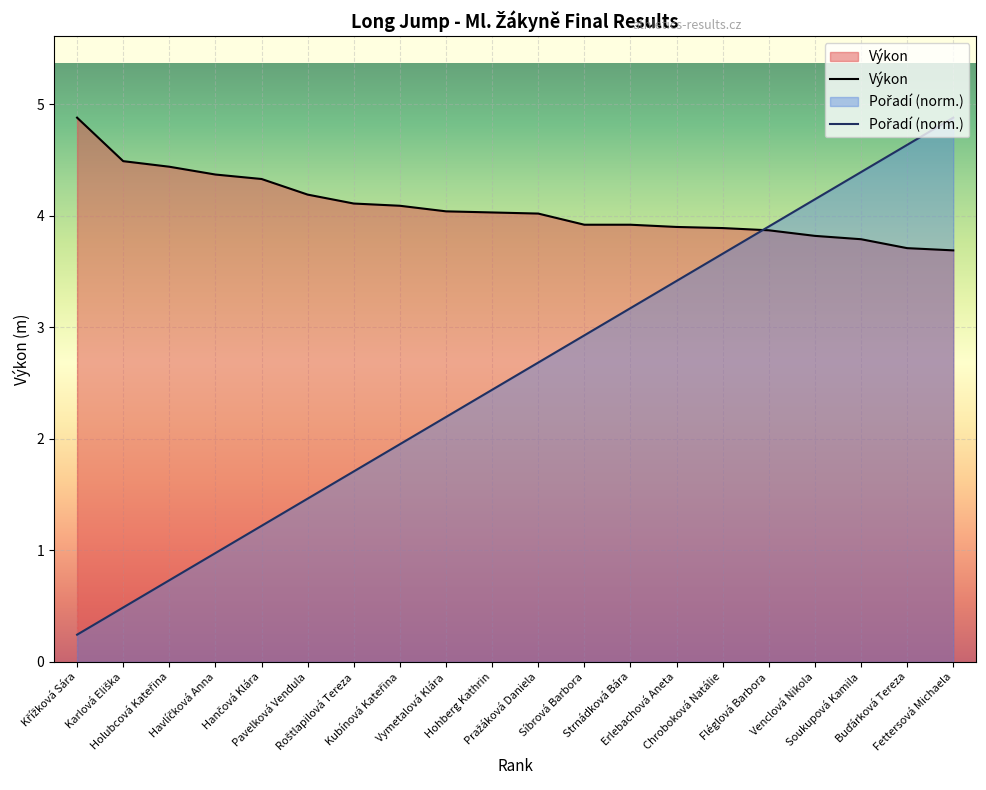

What is the label of the 6th point from the left?

Pavelková Vendula